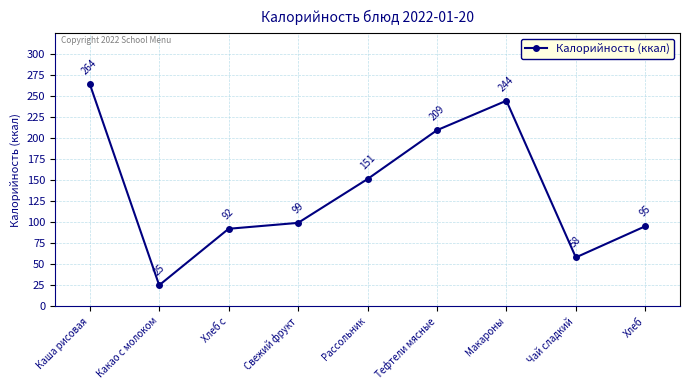

Reading left to right, list all the values displayed in this chart.

264	25	92	99	151	209	244	58	95